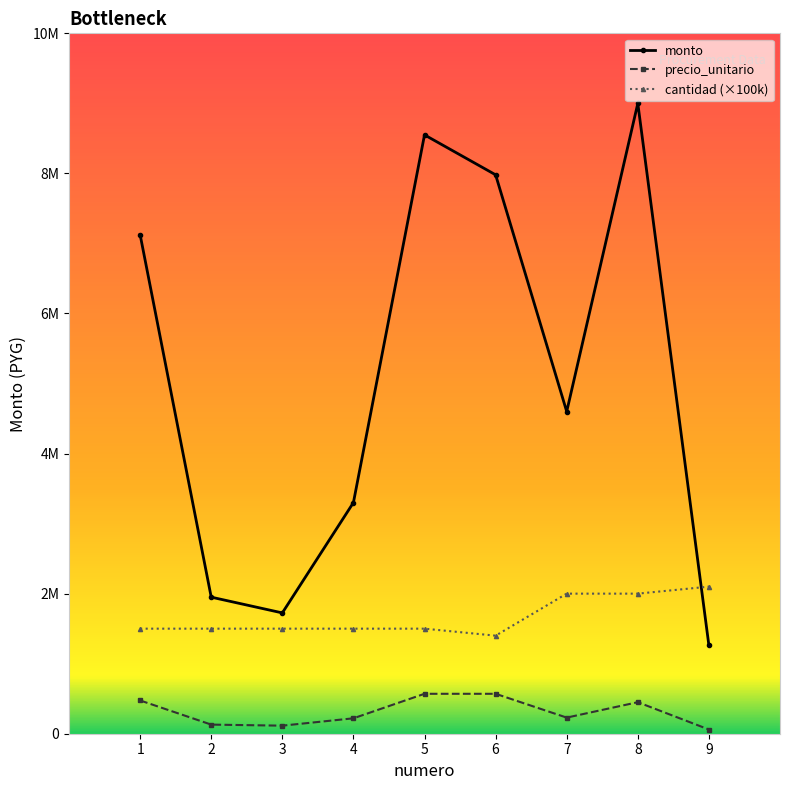

Where is monto nearest to the value 5130000?

7